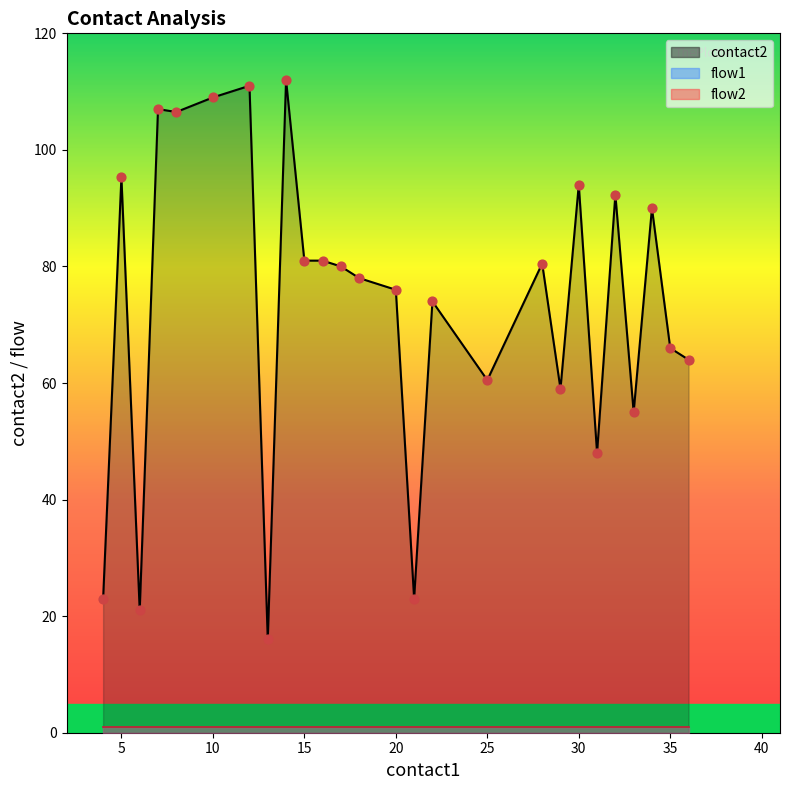

Which series reaches the minimum Y coordinate?

flow1